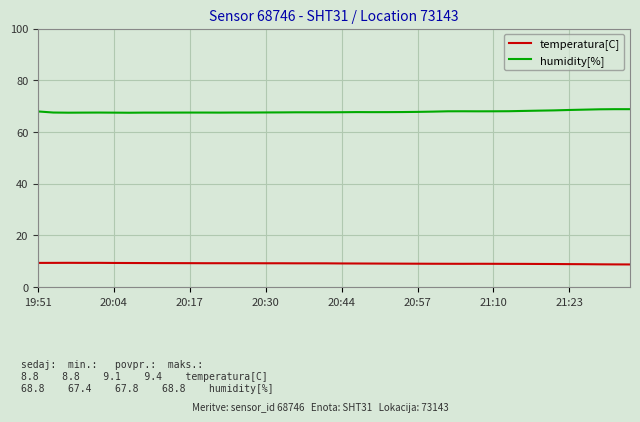

What is the greatest value displayed?

68.8